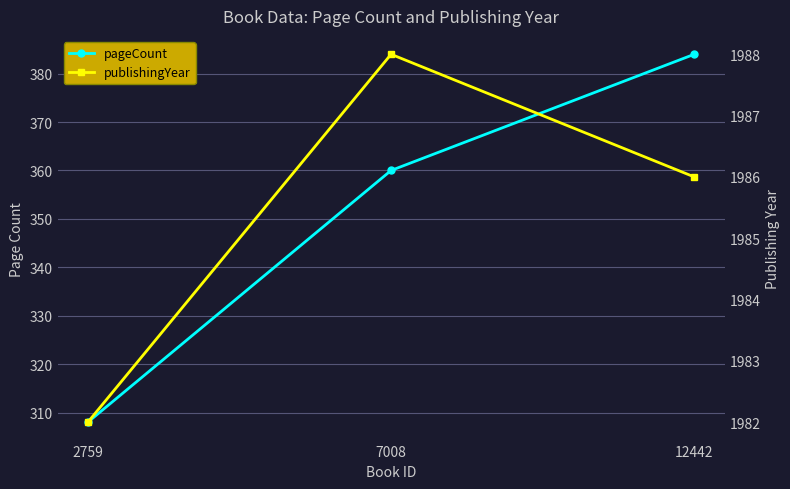

Between 12442 and 7008, which is larger?

12442